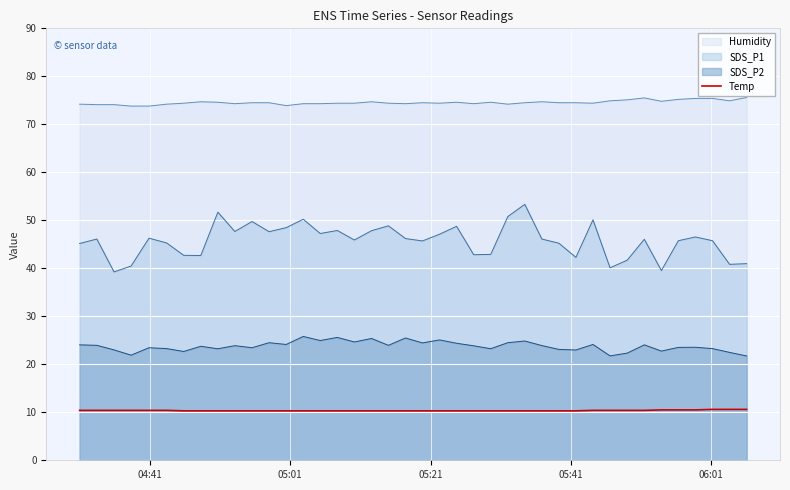

What is the difference between the maximum and minimum values in the Humidity series?

1.8